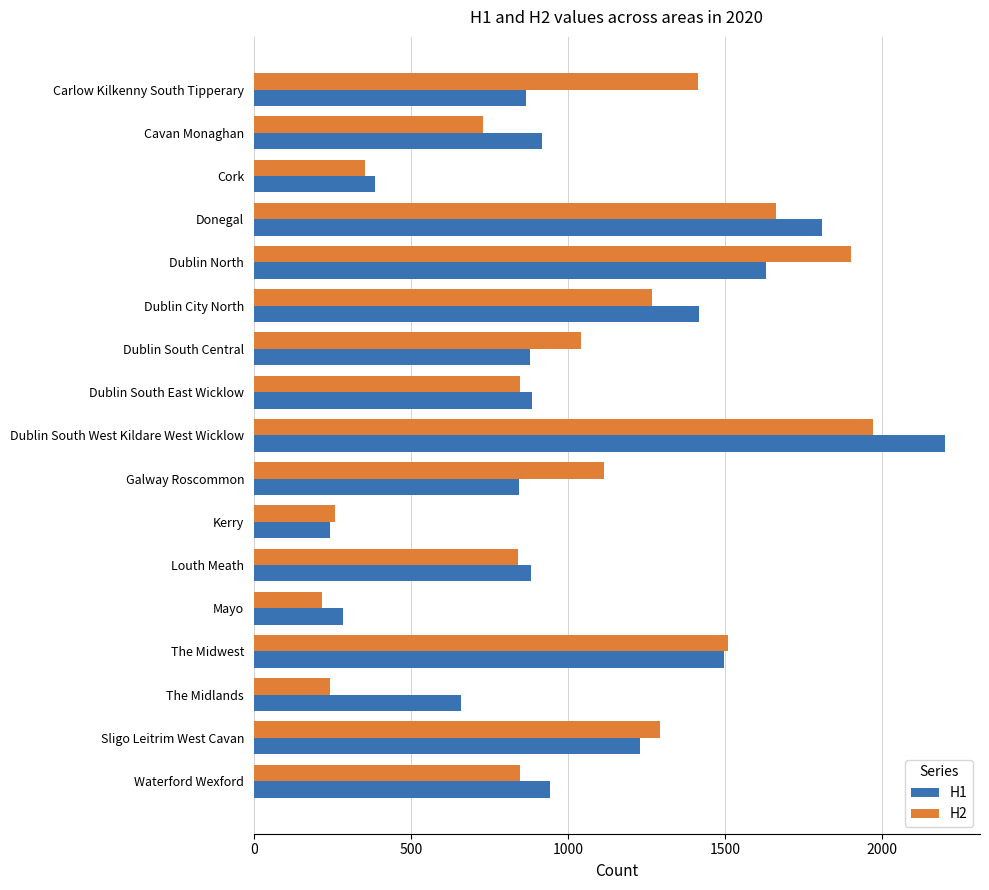

The value of H1 at Louth Meath is 395. True or false?

False